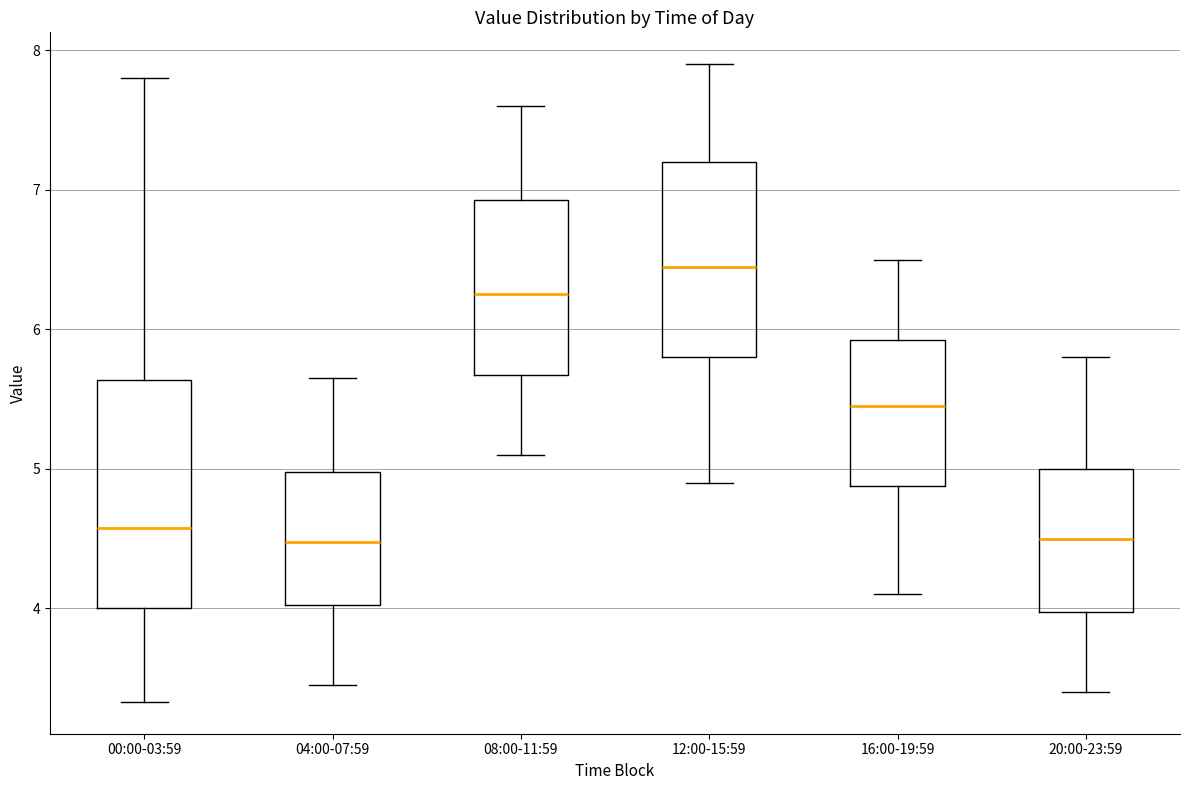

Reading left to right, read every box against the y-axis: the position of its median line, the range the box covers, and the ends of its whiskers. The values are not printed on the chart, so give them approximately, as read against the axis.

00:00-03:59: median 4.6, box 4.0 to 5.6, whiskers 3.3 to 7.8
04:00-07:59: median 4.5, box 4.0 to 5.0, whiskers 3.5 to 5.7
08:00-11:59: median 6.3, box 5.7 to 6.9, whiskers 5.1 to 7.6
12:00-15:59: median 6.5, box 5.8 to 7.2, whiskers 4.9 to 7.9
16:00-19:59: median 5.5, box 4.9 to 5.9, whiskers 4.1 to 6.5
20:00-23:59: median 4.5, box 4.0 to 5.0, whiskers 3.4 to 5.8